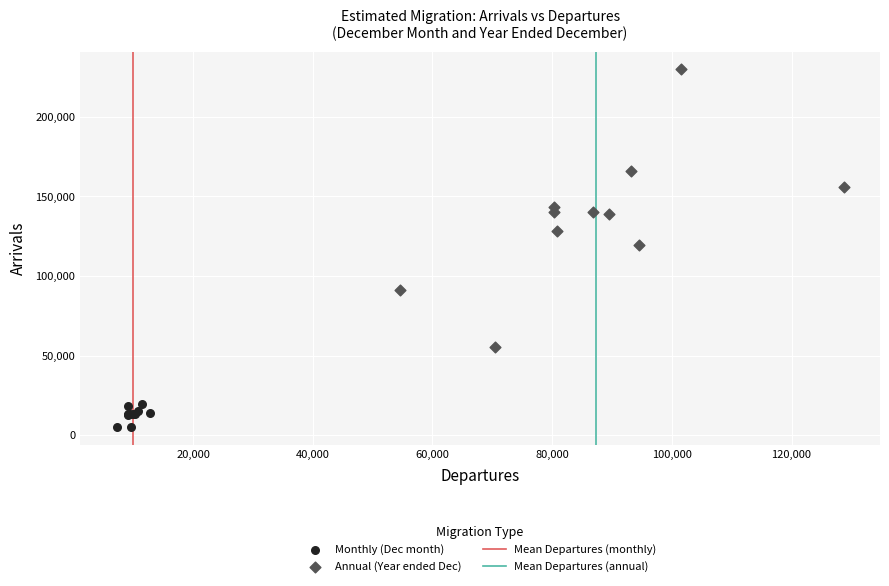

Which series reaches the maximum Y coordinate?

Annual (Year ended Dec)